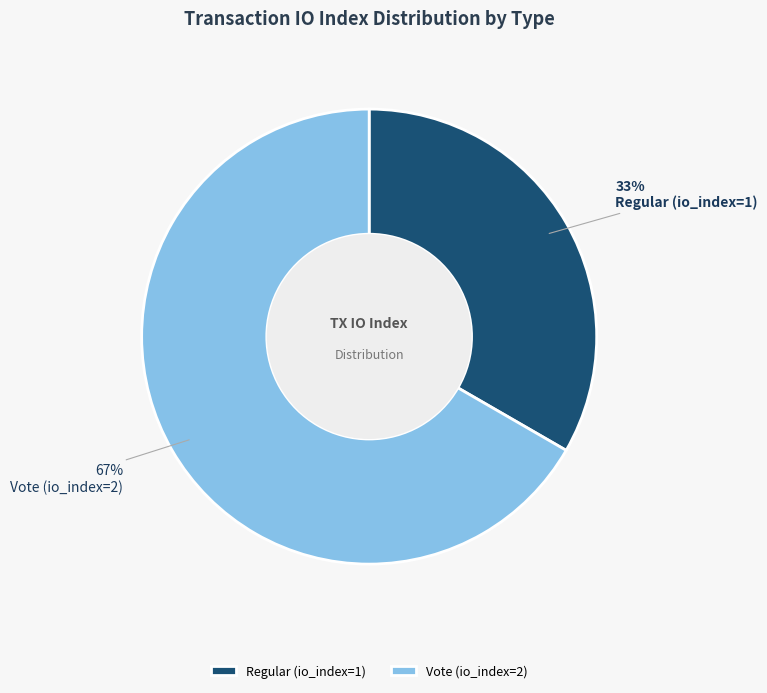

What is the ratio of the value at Regular (io_index=1) to the value at Vote (io_index=2)?

0.5